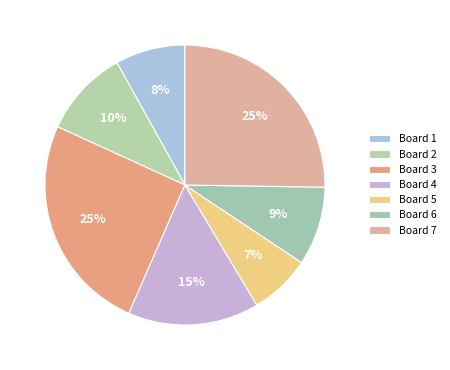

How many segments does this pie chart have?

7